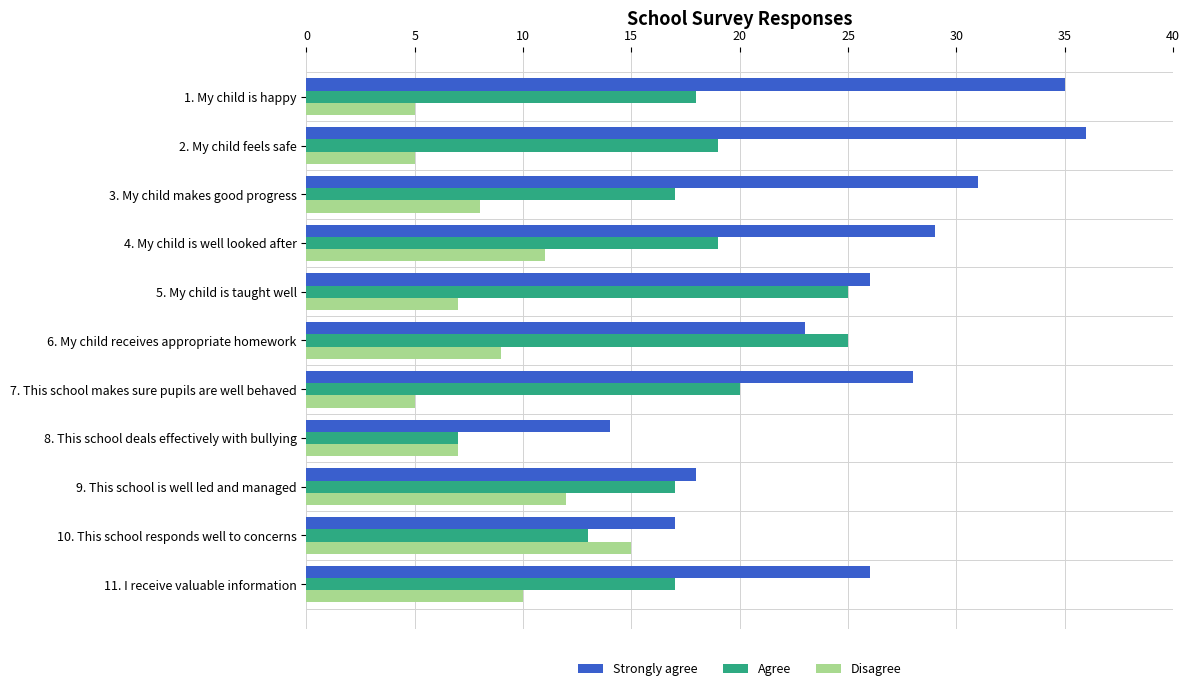

What is the difference between the second highest and second lowest values in the Agree series?

12